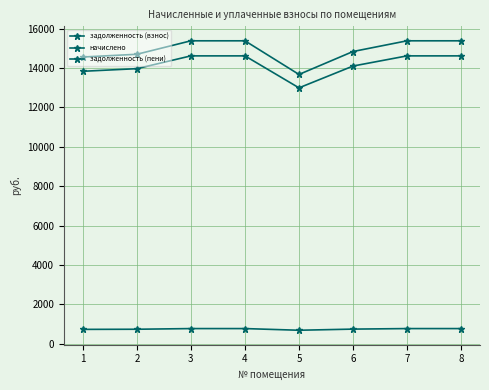

What is the value of the задолженность (взнос) point at the 5th from the left?

12993.6